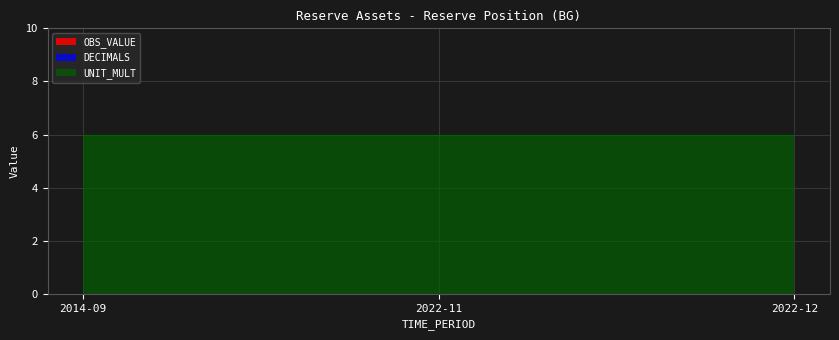

Which category has the lowest value in the UNIT_MULT series?

2014-09